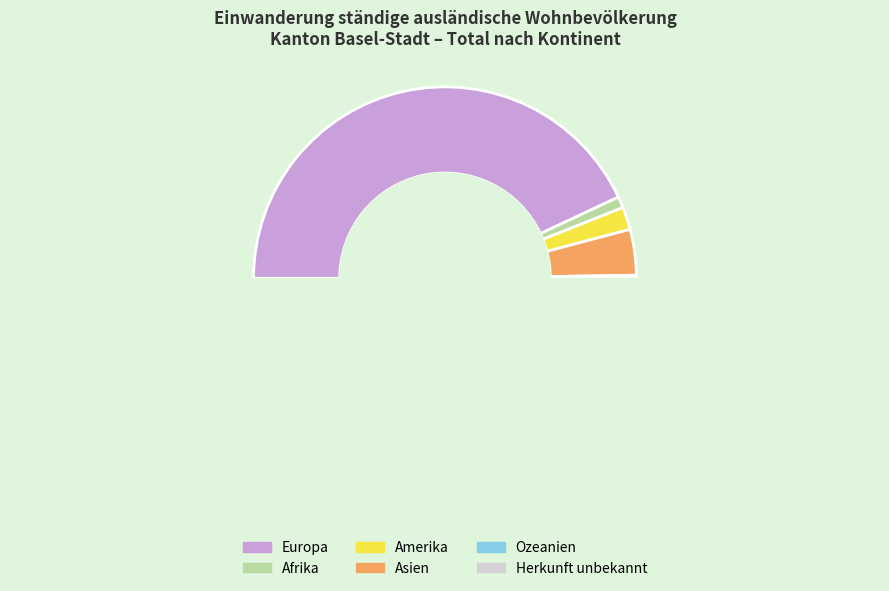

Approximately how many times larger is the value at Ozeanien compared to Afrika?

0.2